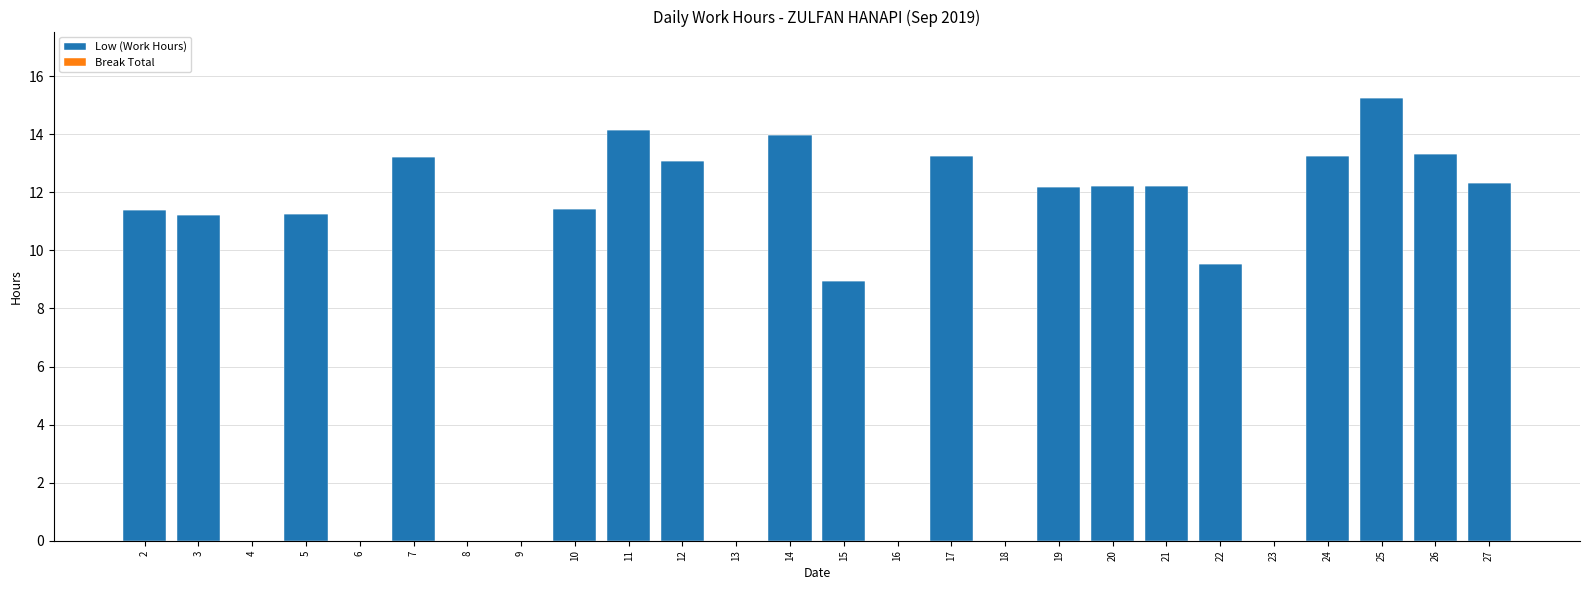

The value at 12 is 13.1. True or false?

True